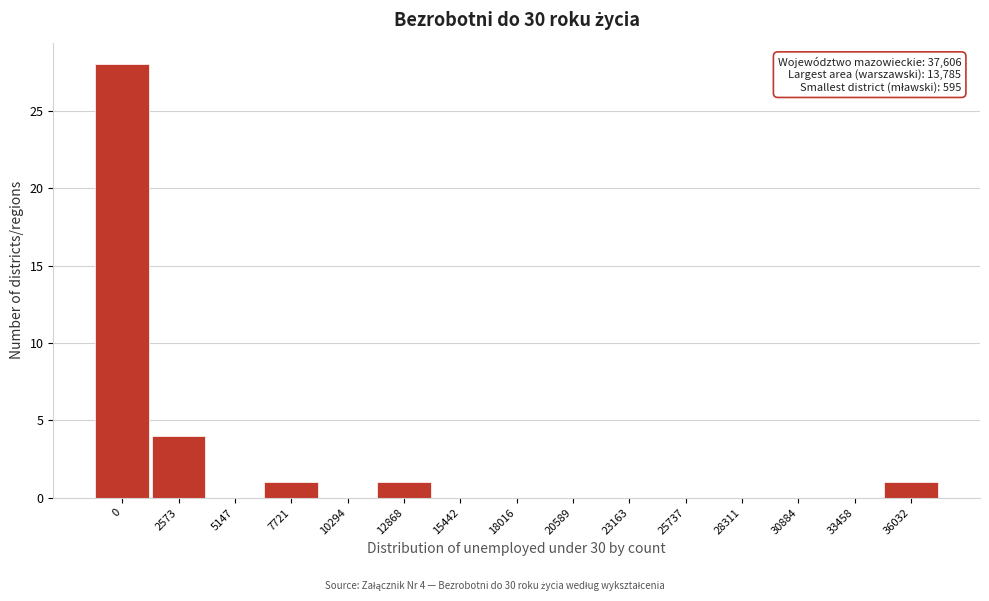

Reading left to right, extract all data points from this chart.

0=28	2573=4	5147=0	7721=1	10294=0	12868=1	15442=0	18016=0	20589=0	23163=0	25737=0	28311=0	30884=0	33458=0	36032=1